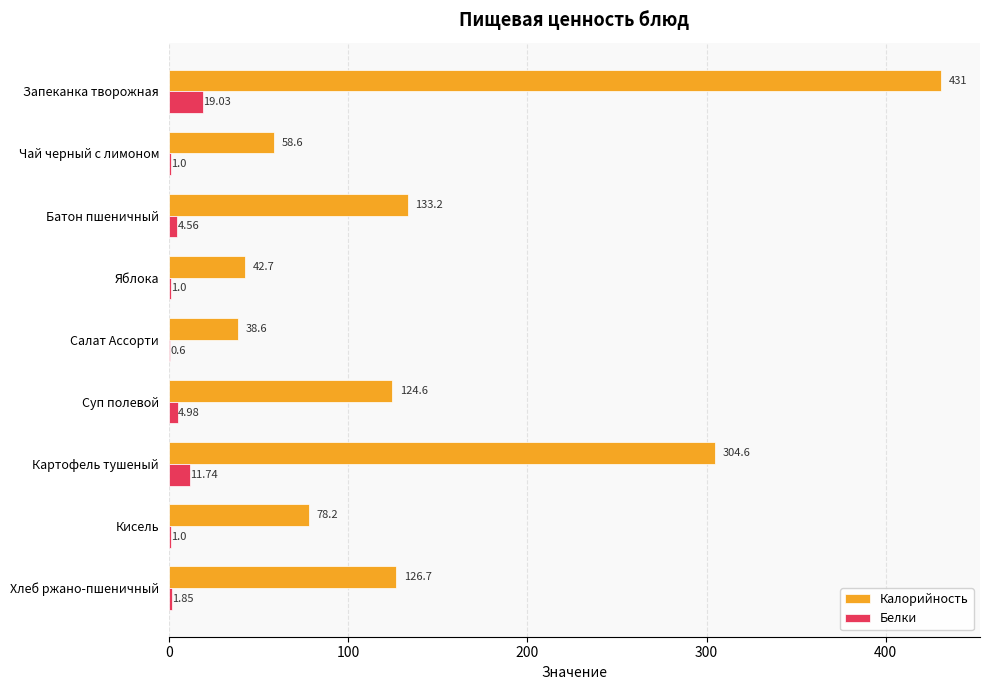

Is the value of Калорийность at Чай черный с лимоном greater than the value of Белки at Запеканка творожная?

Yes